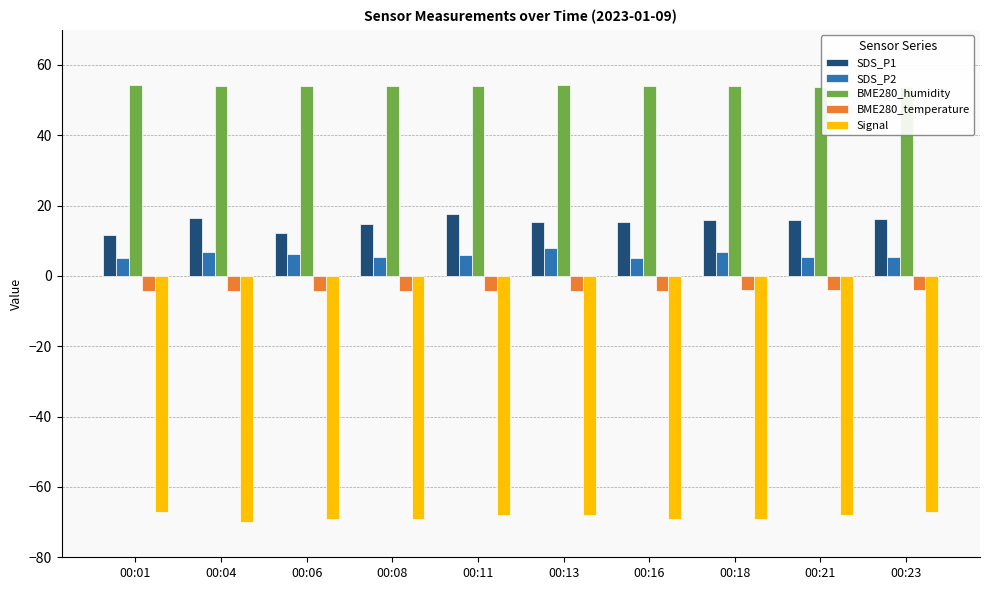

Reading left to right, list all the values displayed in this chart.

SDS_P1: 00:01=11.7	00:04=16.4	00:06=12.1	00:08=14.9	00:11=17.5	00:13=15.3	00:16=15.2	00:18=16.0	00:21=15.9	00:23=16.2
SDS_P2: 00:01=5.2	00:04=6.9	00:06=6.3	00:08=5.5	00:11=5.9	00:13=7.9	00:16=5.1	00:18=6.9	00:21=5.3	00:23=5.4
BME280_humidity: 00:01=54.2	00:04=54.0	00:06=53.9	00:08=54.1	00:11=54.1	00:13=54.1	00:16=54.0	00:18=53.9	00:21=53.9	00:23=53.8
BME280_temperature: 00:01=-4.3	00:04=-4.2	00:06=-4.2	00:08=-4.2	00:11=-4.2	00:13=-4.2	00:16=-4.2	00:18=-4.1	00:21=-4.1	00:23=-4.1
Signal: 00:01=-67.0	00:04=-70.0	00:06=-69.0	00:08=-69.0	00:11=-68.0	00:13=-68.0	00:16=-69.0	00:18=-69.0	00:21=-68.0	00:23=-67.0